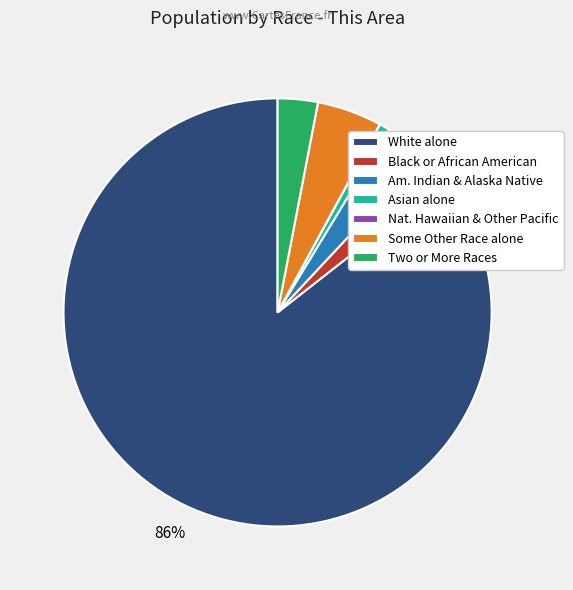

Which slice is the largest?

White alone